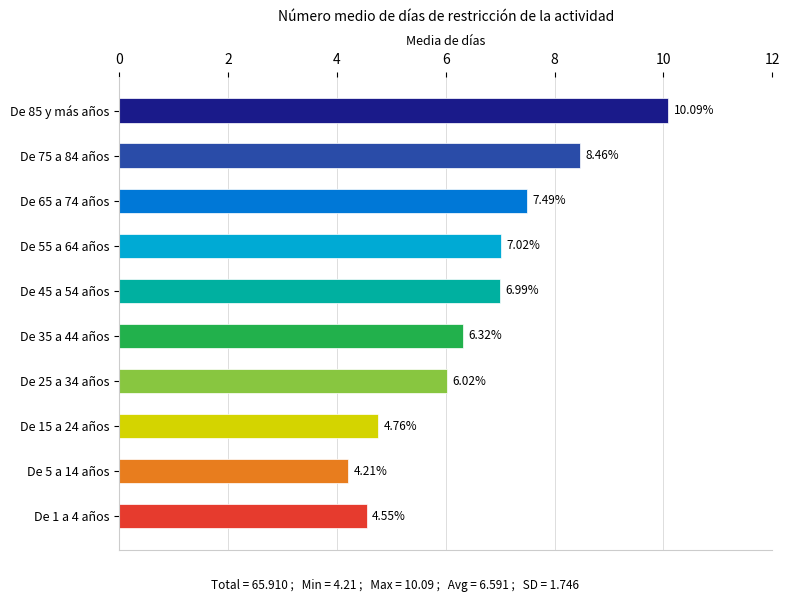

What is the sum of all values?

65.9